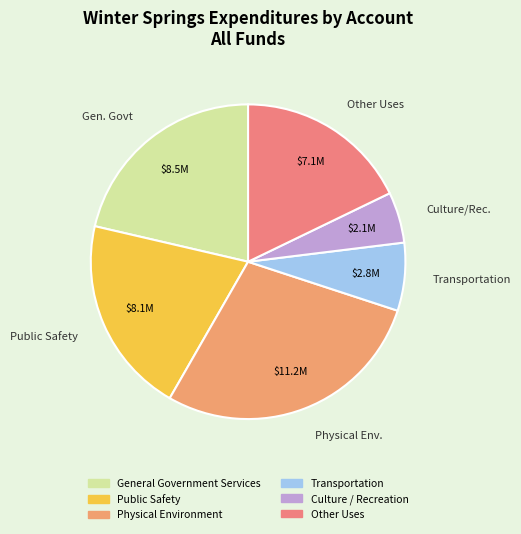

Is there any slice that represents more than half of the pie?

No